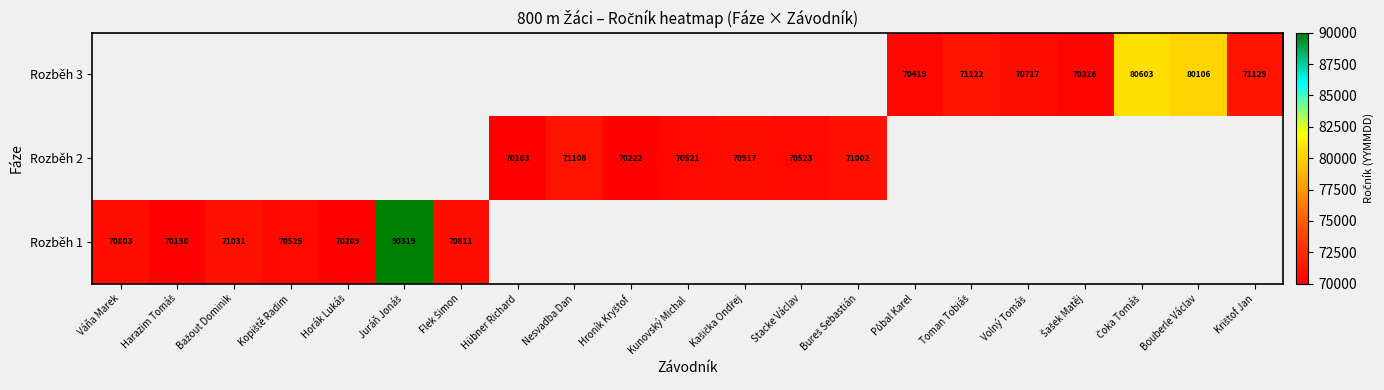

Is it true that Rozběh 1 equals 70803 at Váňa Marek?

True